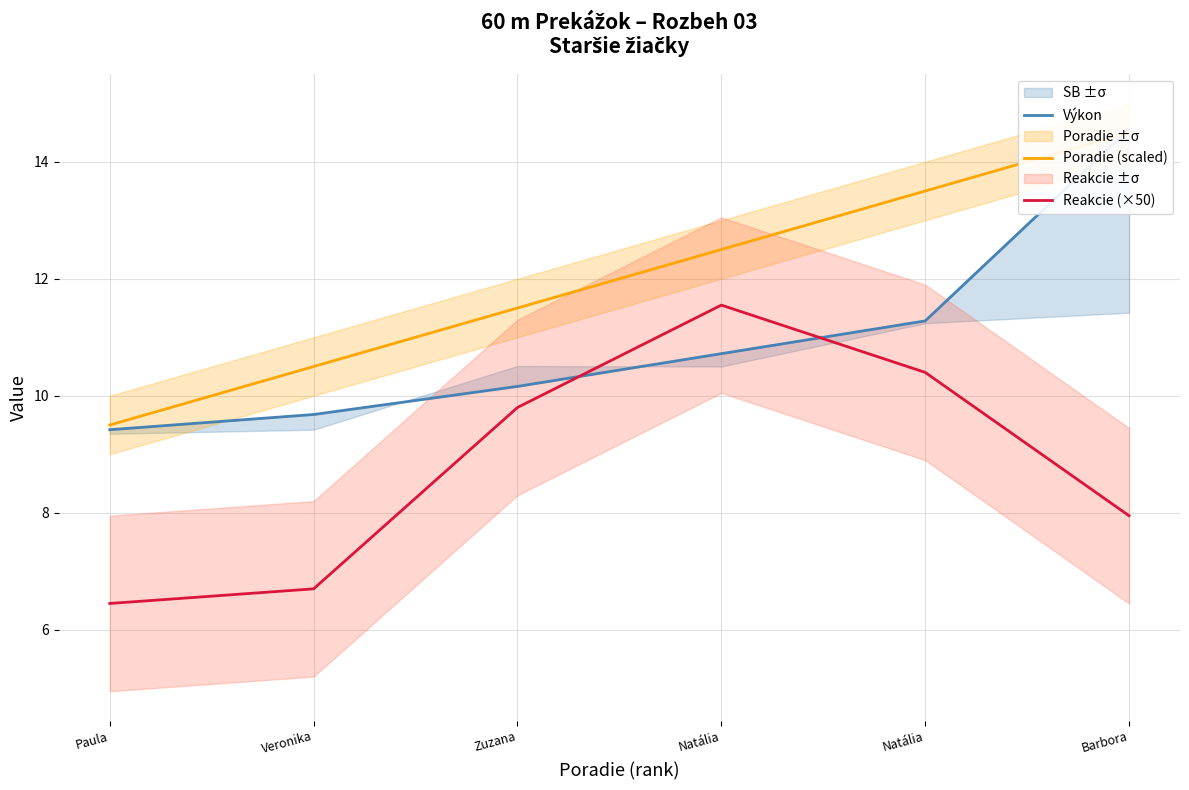

Which series ends up on top after the final intersection of Poradie (scaled) and Výkon?

Výkon